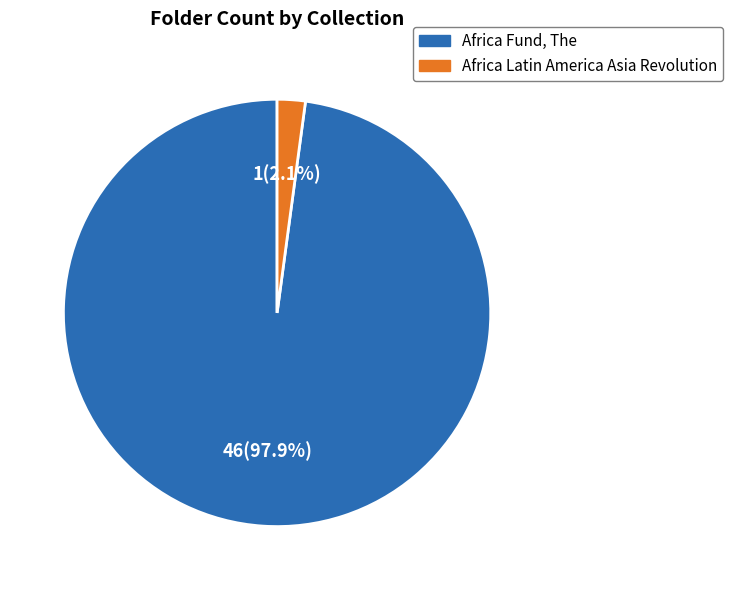

Which slice is the largest?

Africa Fund, The